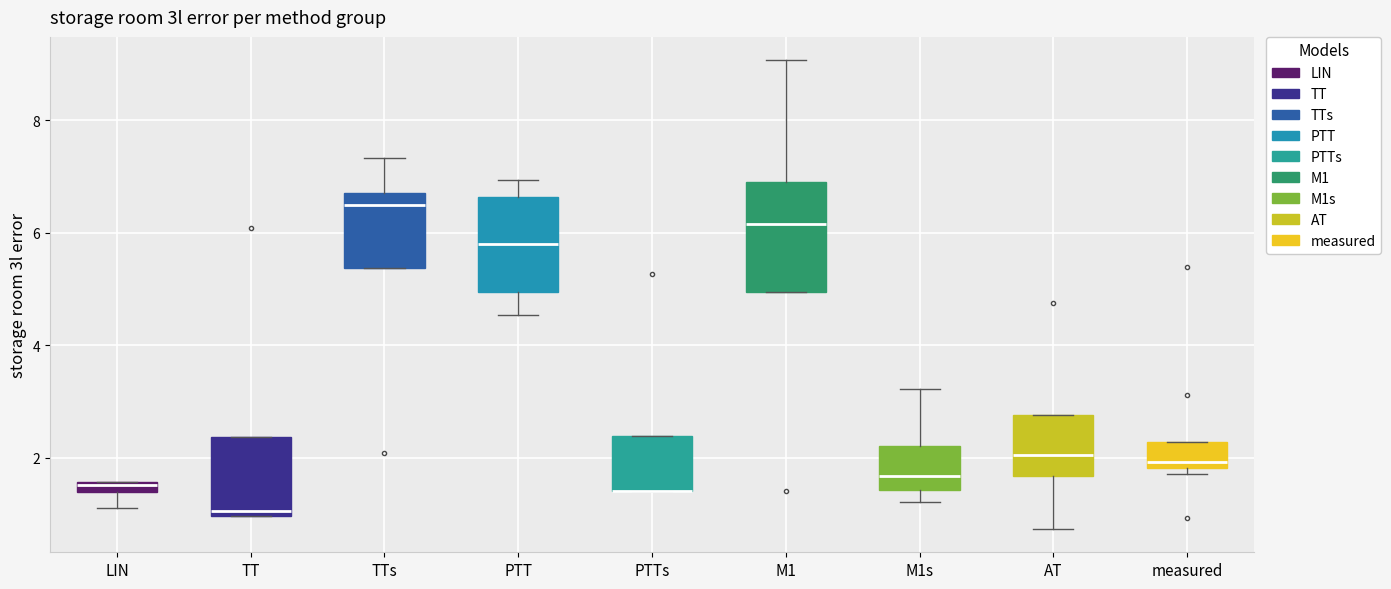

Where is the upper edge of the box for PTTs on the y-axis? The values are not printed on the chart, so give them approximately, as read against the axis.

2.4